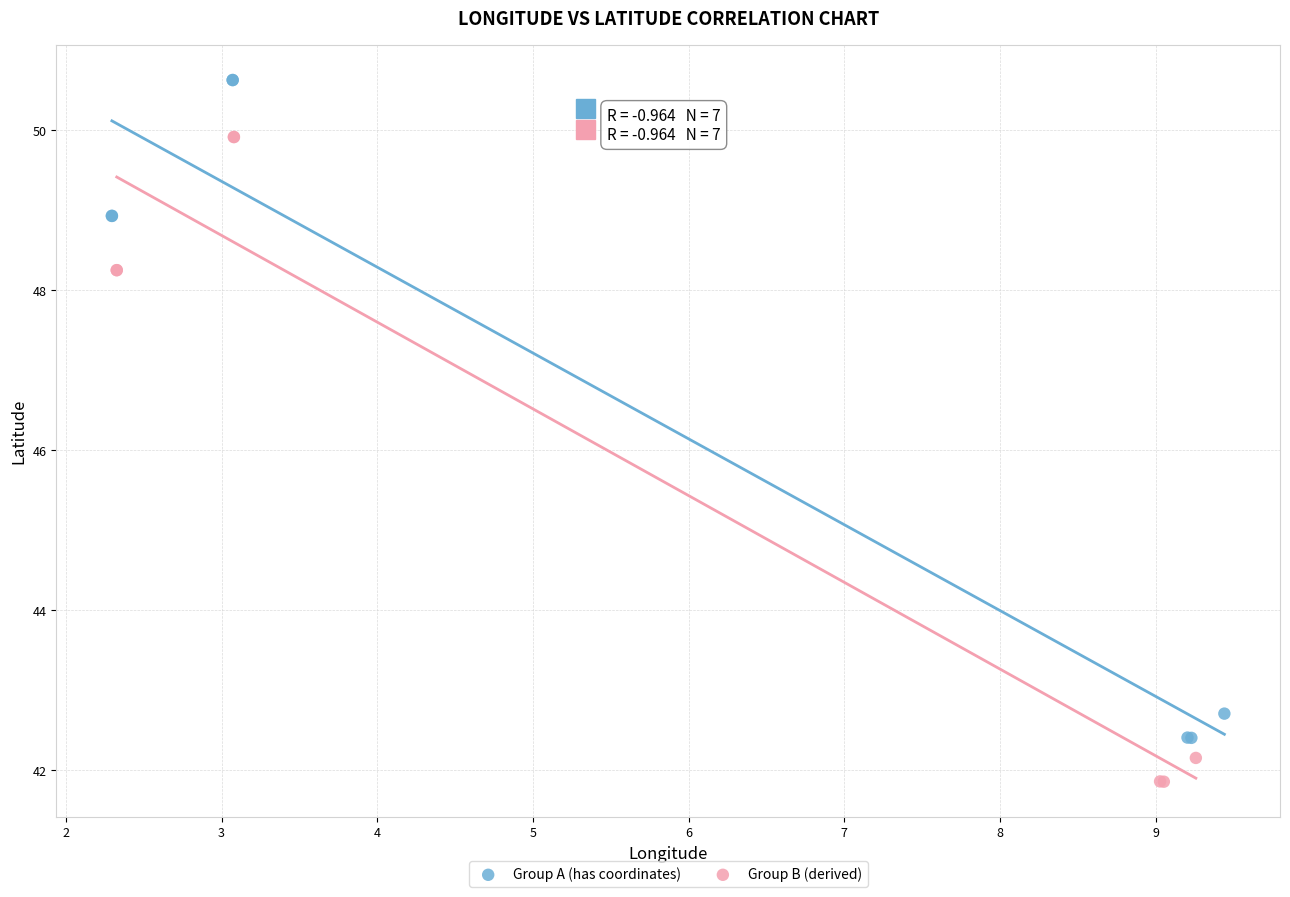

Which series has the largest Y range (max minus min)?

Group A (has coordinates)